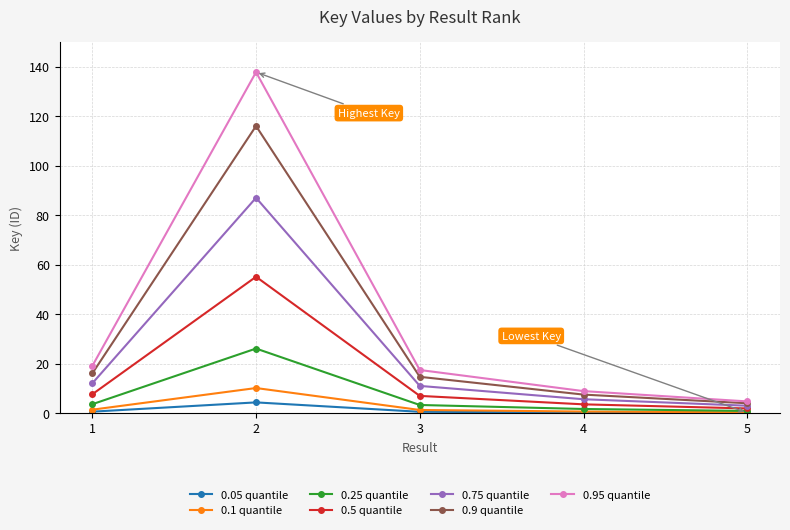

Count the number of data series in this chart.

7